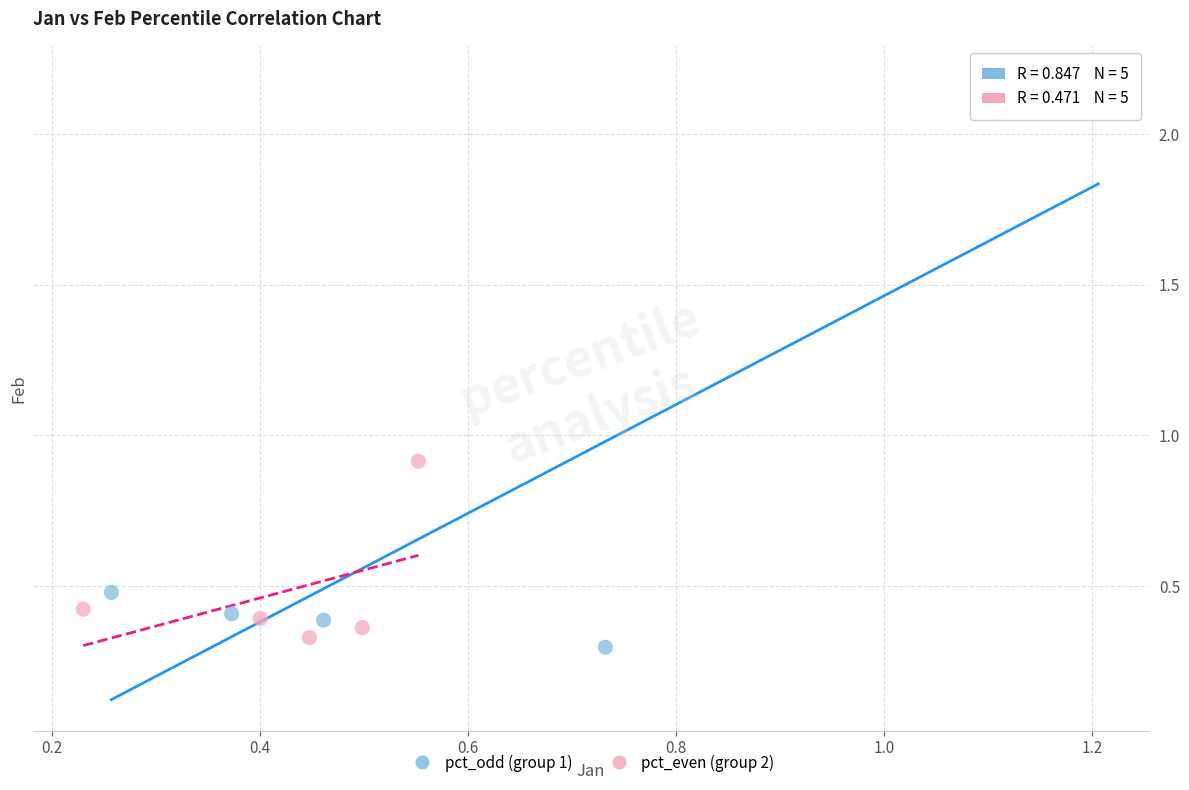

Which series contains the lowest Y value?

pct_odd (group 1)